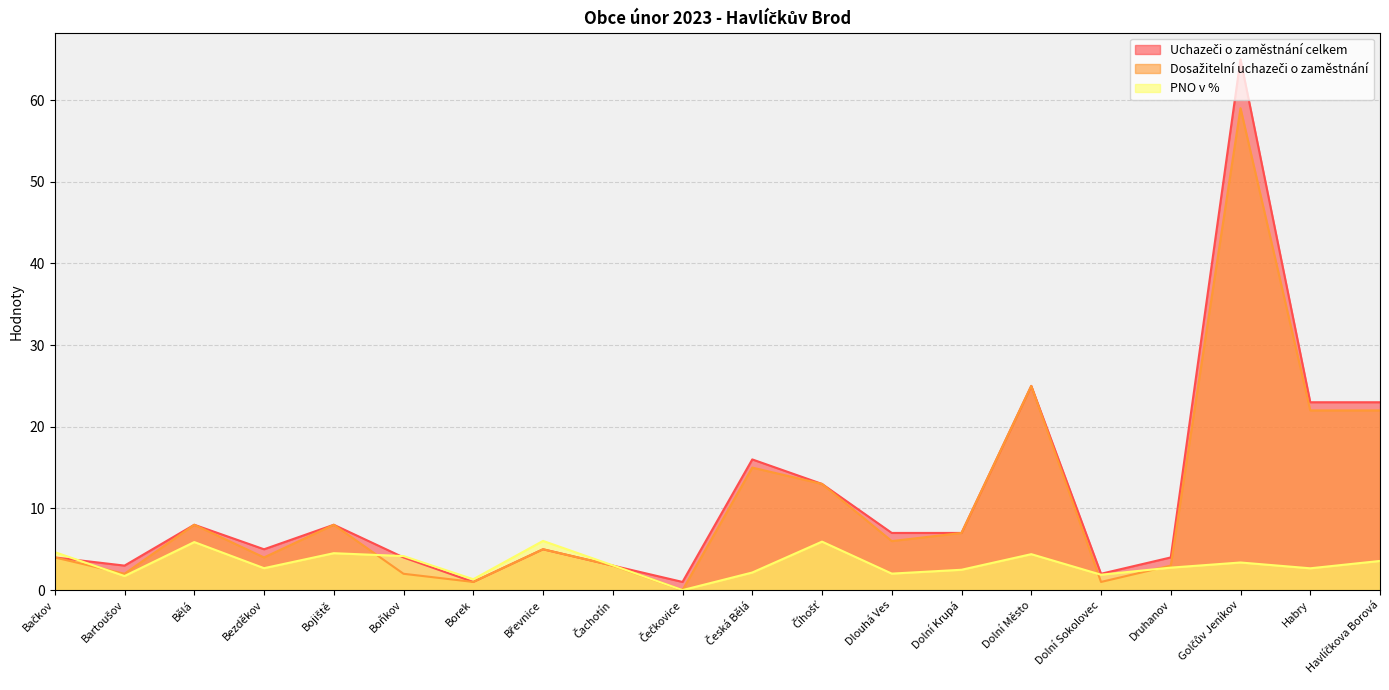

What is the difference between the maximum and minimum values in the Uchazeči o zaměstnání celkem series?

64.0